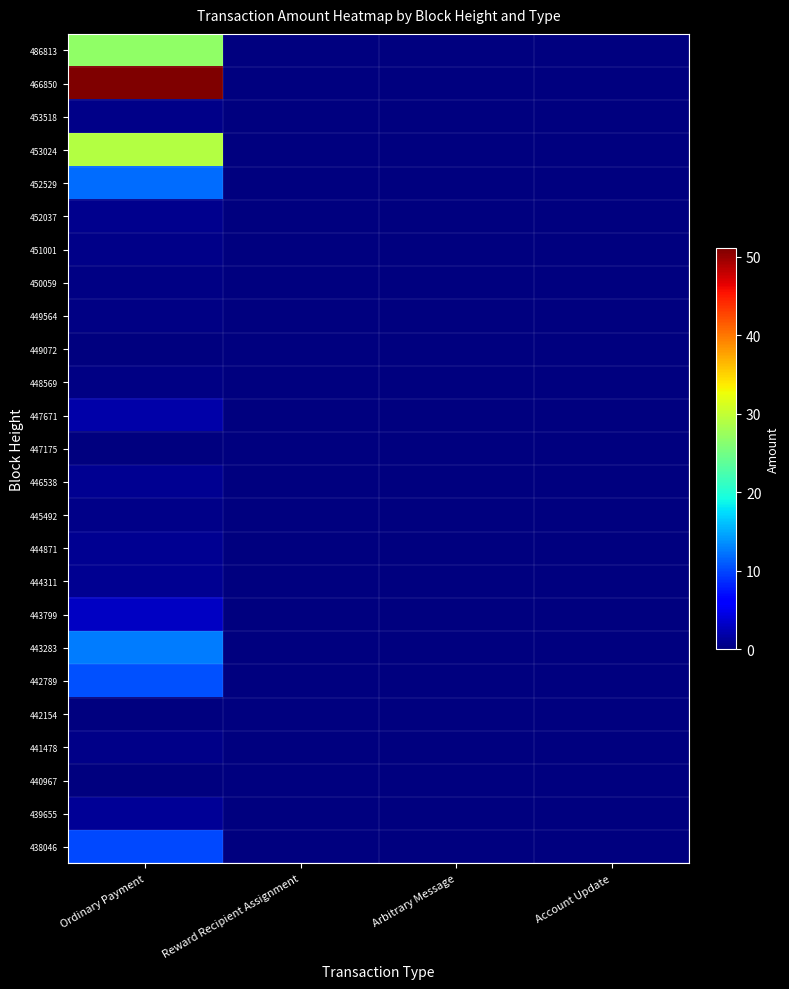

Reading right to left, transcribe all the data shown in this chart.

486813: Account Update=0.0	Arbitrary Message=0.0	Reward Recipient Assignment=0.0	Ordinary Payment=26.9
466850: Account Update=0.0	Arbitrary Message=0.0	Reward Recipient Assignment=0.0	Ordinary Payment=51.1
453518: Account Update=0.0	Arbitrary Message=0.0	Reward Recipient Assignment=0.0	Ordinary Payment=0.5
453024: Account Update=0.0	Arbitrary Message=0.0	Reward Recipient Assignment=0.0	Ordinary Payment=29.1
452529: Account Update=0.0	Arbitrary Message=0.0	Reward Recipient Assignment=0.0	Ordinary Payment=11.9
452037: Account Update=0.0	Arbitrary Message=0.0	Reward Recipient Assignment=0.0	Ordinary Payment=0.7
451001: Account Update=0.0	Arbitrary Message=0.0	Reward Recipient Assignment=0.0	Ordinary Payment=0.4
450059: Account Update=0.0	Arbitrary Message=0.0	Reward Recipient Assignment=0.0	Ordinary Payment=0.3
449564: Account Update=0.0	Arbitrary Message=0.0	Reward Recipient Assignment=0.0	Ordinary Payment=0.3
449072: Account Update=0.0	Arbitrary Message=0.0	Reward Recipient Assignment=0.0	Ordinary Payment=0.1
448569: Account Update=0.0	Arbitrary Message=0.0	Reward Recipient Assignment=0.0	Ordinary Payment=0.3
447671: Account Update=0.0	Arbitrary Message=0.0	Reward Recipient Assignment=0.0	Ordinary Payment=1.9
447175: Account Update=0.0	Arbitrary Message=0.0	Reward Recipient Assignment=0.0	Ordinary Payment=0.0
446538: Account Update=0.0	Arbitrary Message=0.0	Reward Recipient Assignment=0.0	Ordinary Payment=0.9
445492: Account Update=0.0	Arbitrary Message=0.0	Reward Recipient Assignment=0.0	Ordinary Payment=0.6
444871: Account Update=0.0	Arbitrary Message=0.0	Reward Recipient Assignment=0.0	Ordinary Payment=0.9
444311: Account Update=0.0	Arbitrary Message=0.0	Reward Recipient Assignment=0.0	Ordinary Payment=1.0
443799: Account Update=0.0	Arbitrary Message=0.0	Reward Recipient Assignment=0.0	Ordinary Payment=3.1
443283: Account Update=0.0	Arbitrary Message=0.0	Reward Recipient Assignment=0.0	Ordinary Payment=12.7
442789: Account Update=0.0	Arbitrary Message=0.0	Reward Recipient Assignment=0.0	Ordinary Payment=10.4
442154: Account Update=0.0	Arbitrary Message=0.0	Reward Recipient Assignment=0.0	Ordinary Payment=0.0
441478: Account Update=0.0	Arbitrary Message=0.0	Reward Recipient Assignment=0.0	Ordinary Payment=0.5
440967: Account Update=0.0	Arbitrary Message=0.0	Reward Recipient Assignment=0.0	Ordinary Payment=0.2
439655: Account Update=0.0	Arbitrary Message=0.0	Reward Recipient Assignment=0.0	Ordinary Payment=1.0
438046: Account Update=0.0	Arbitrary Message=0.0	Reward Recipient Assignment=0.0	Ordinary Payment=10.0